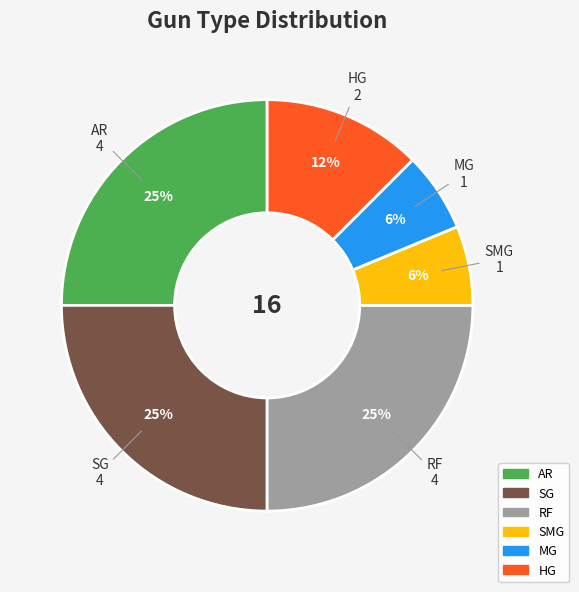

True or false: HG accounts for 1% of the total.

False